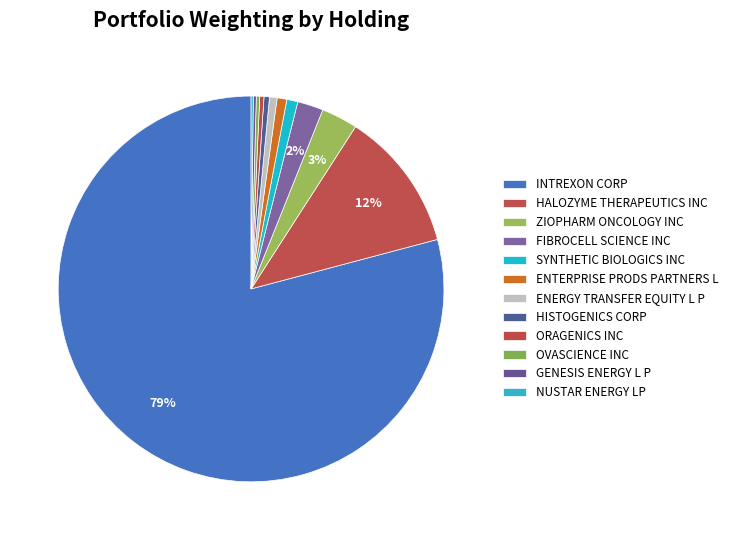

Count the number of slices in the pie.

12